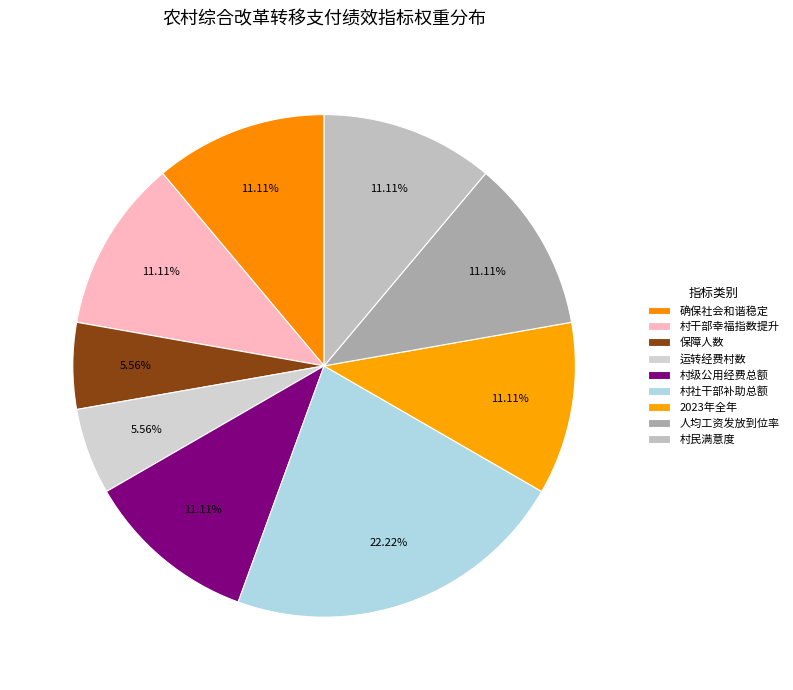

What is the smallest slice in the pie chart?

保障人数